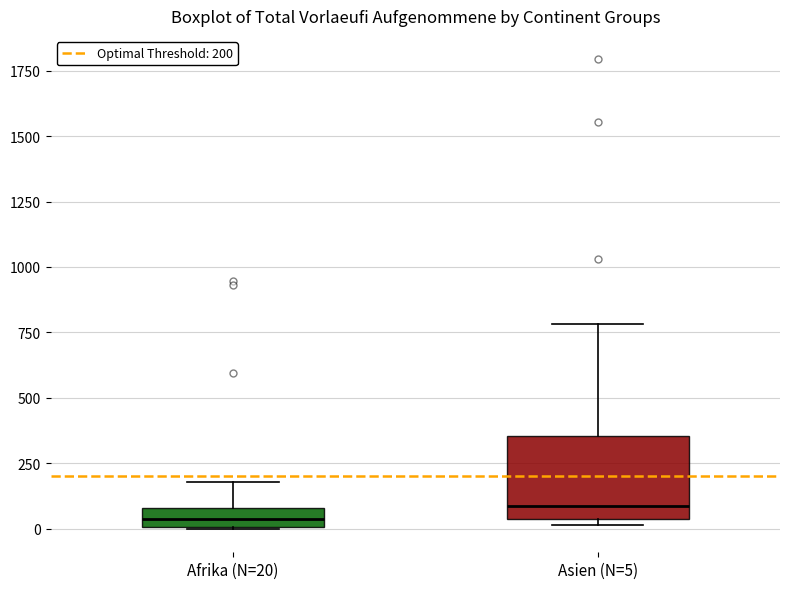

Which box has the highest median line?

Asien (N=5)